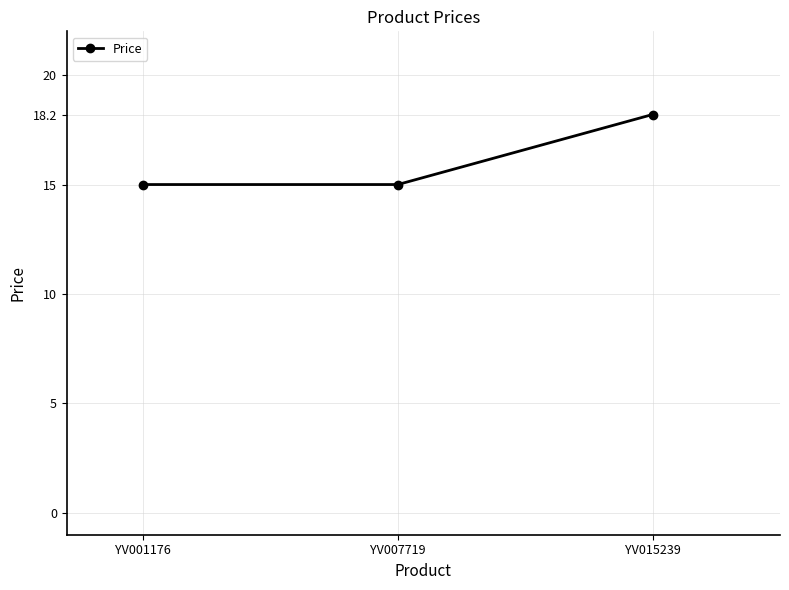

What is the change in value from YV007719 to YV015239?

+3.2